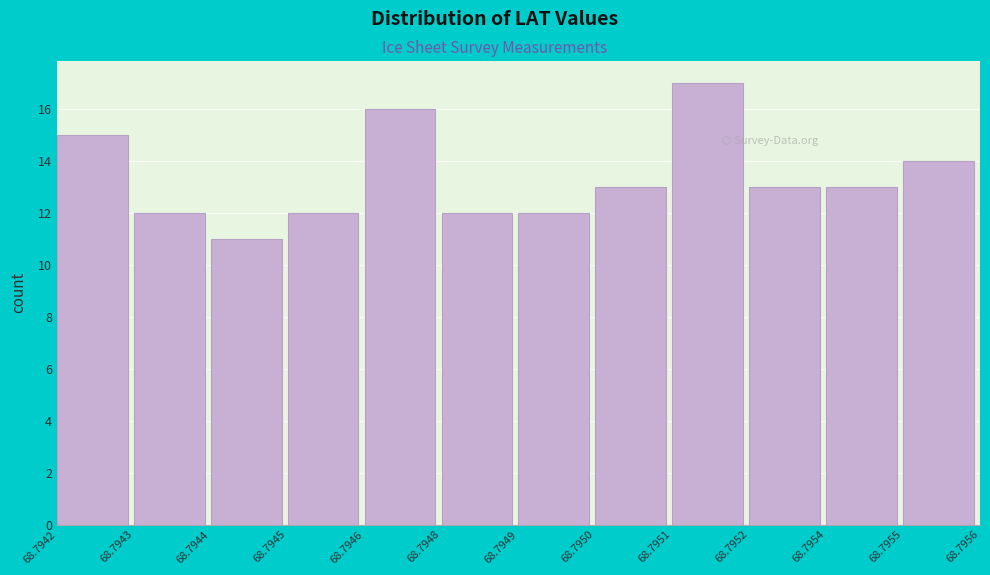

Reading left to right, what are all the values shown in this chart?

15	12	11	12	16	12	12	13	17	13	13	14